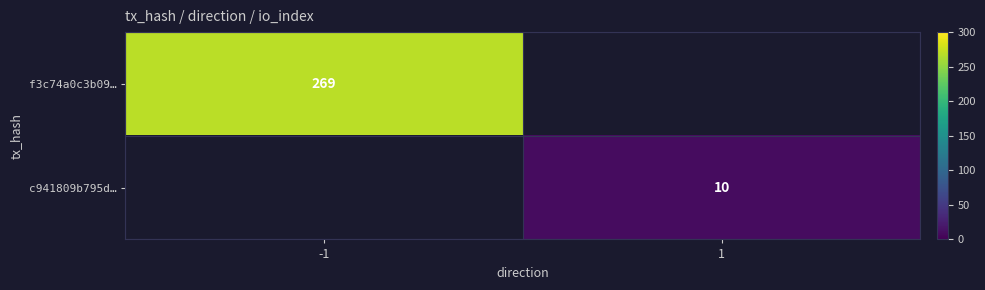

True or false: f3c74a0c3b09… has a value of 269 at -1.

True